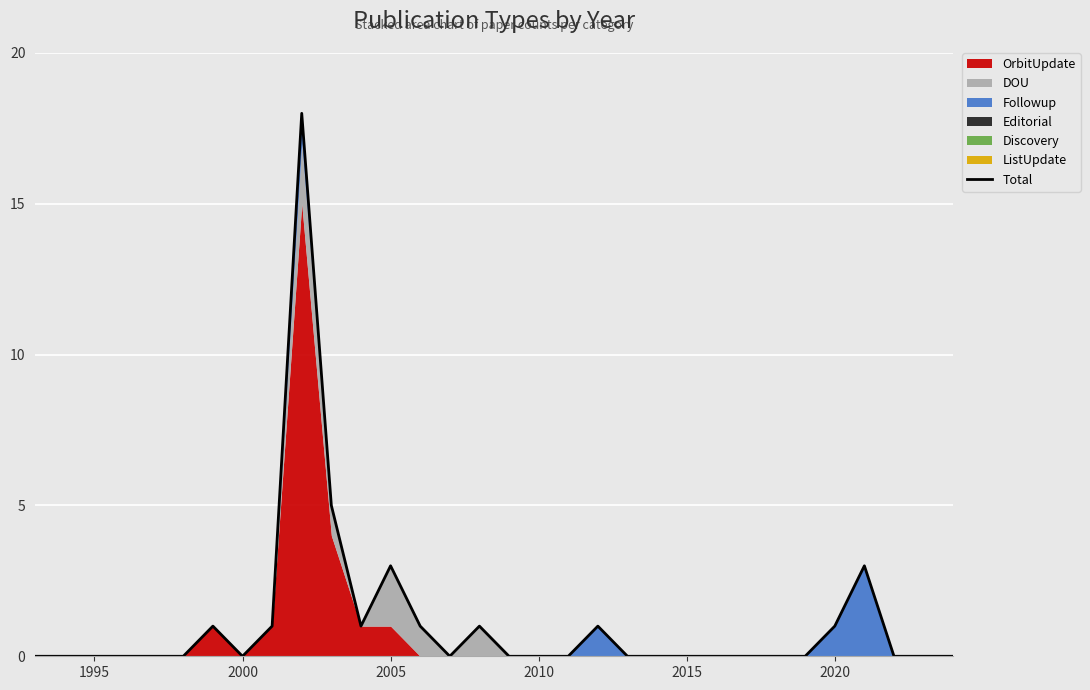

The value of OrbitUpdate at 2010 is -6. True or false?

False